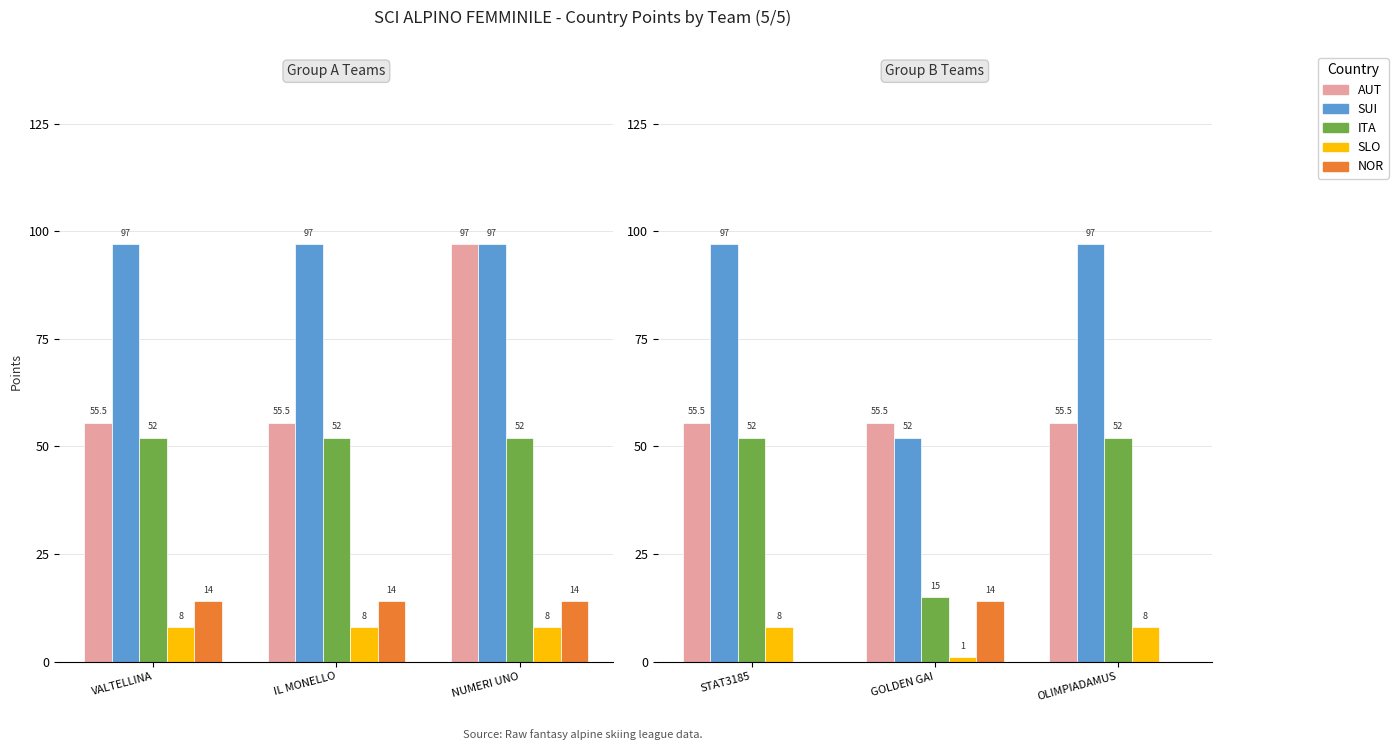

Is it true that AUT equals 55.5 at GOLDEN GAI?

True